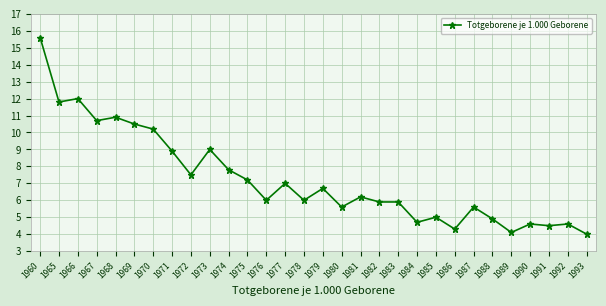

Reading left to right, list all the values displayed in this chart.

1960=15.6	1965=11.8	1966=12.0	1967=10.7	1968=10.9	1969=10.5	1970=10.2	1971=8.9	1972=7.5	1973=9.0	1974=7.8	1975=7.2	1976=6.0	1977=7.0	1978=6.0	1979=6.7	1980=5.6	1981=6.2	1982=5.9	1983=5.9	1984=4.7	1985=5.0	1986=4.3	1987=5.6	1988=4.9	1989=4.1	1990=4.6	1991=4.5	1992=4.6	1993=4.0